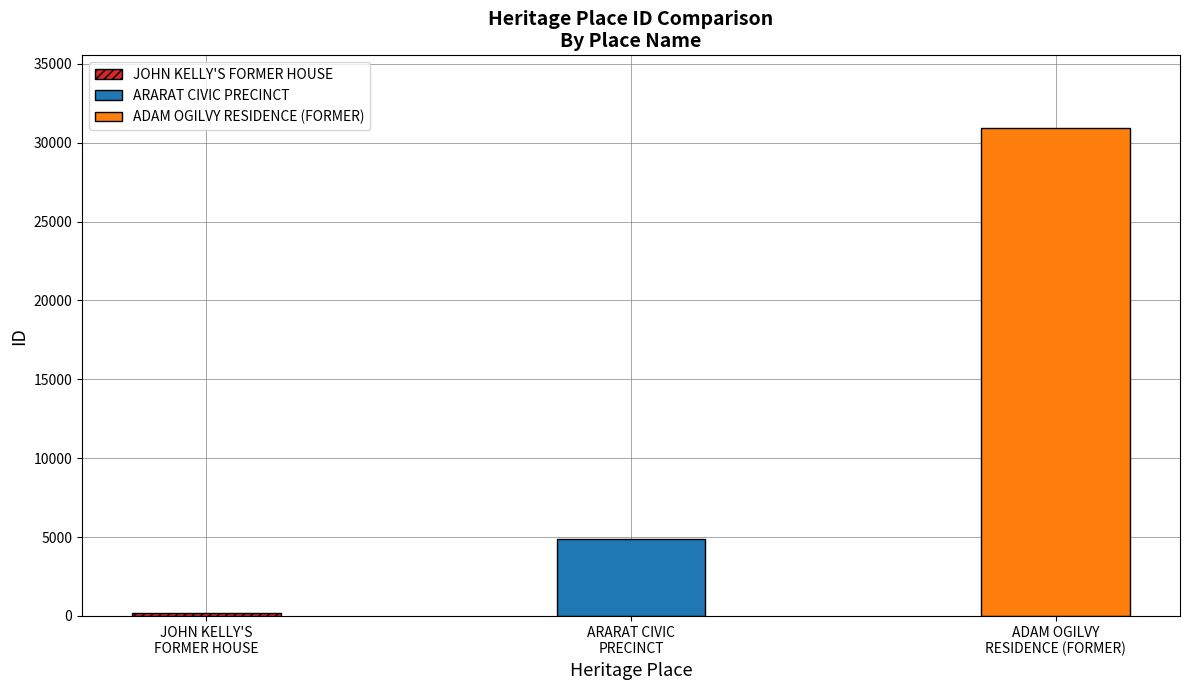

Does the chart contain any negative values?

No